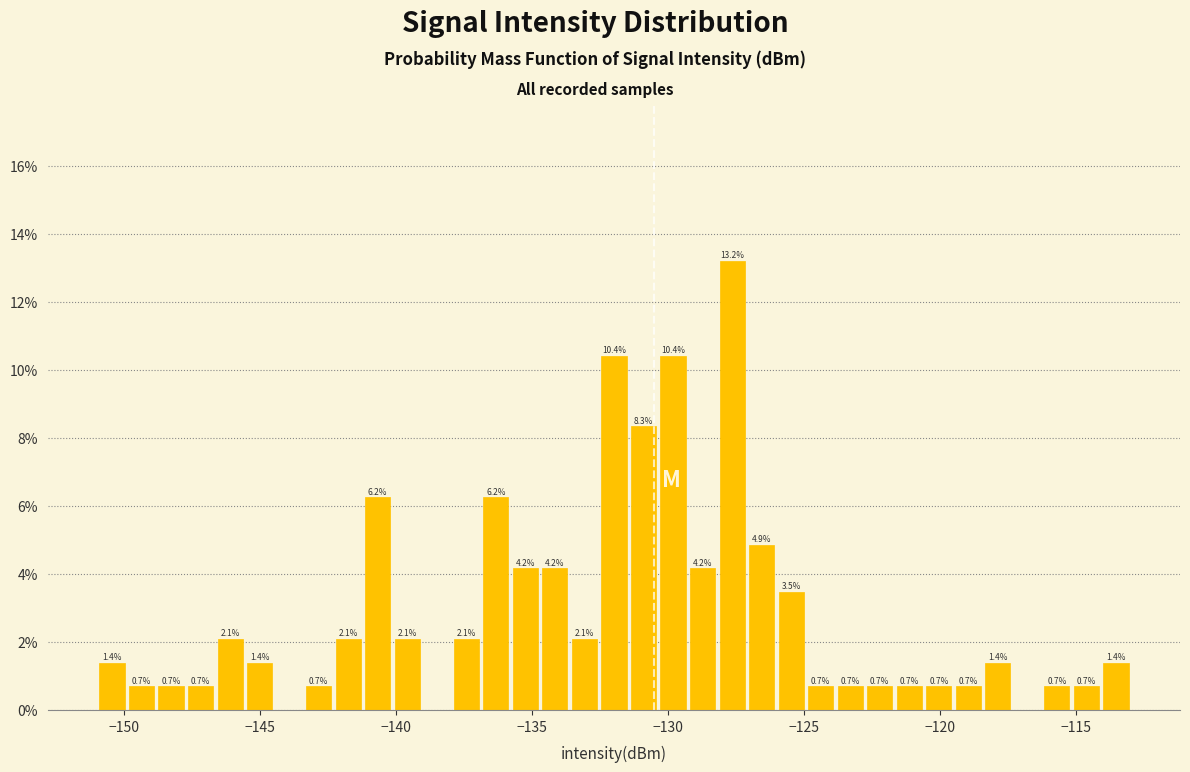

Around what value on the x-axis is the tallest bar? Give the approximate position of its centre, as read against the axis.

-127.5